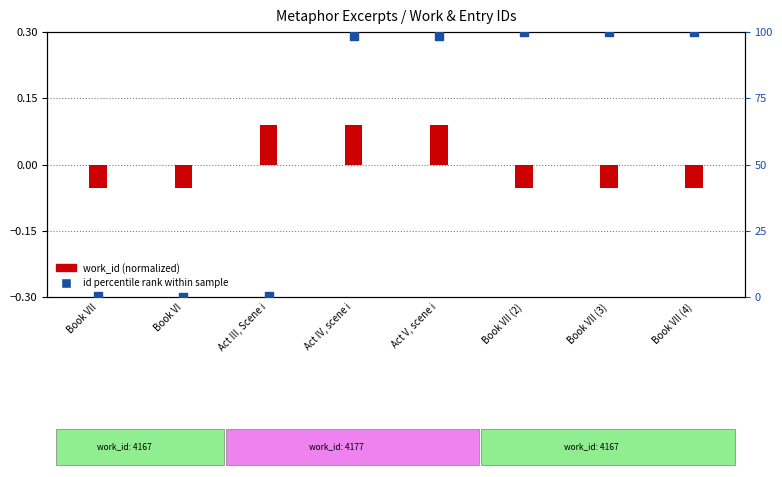

At which category is the sum across all series the highest?

Book VII (4)